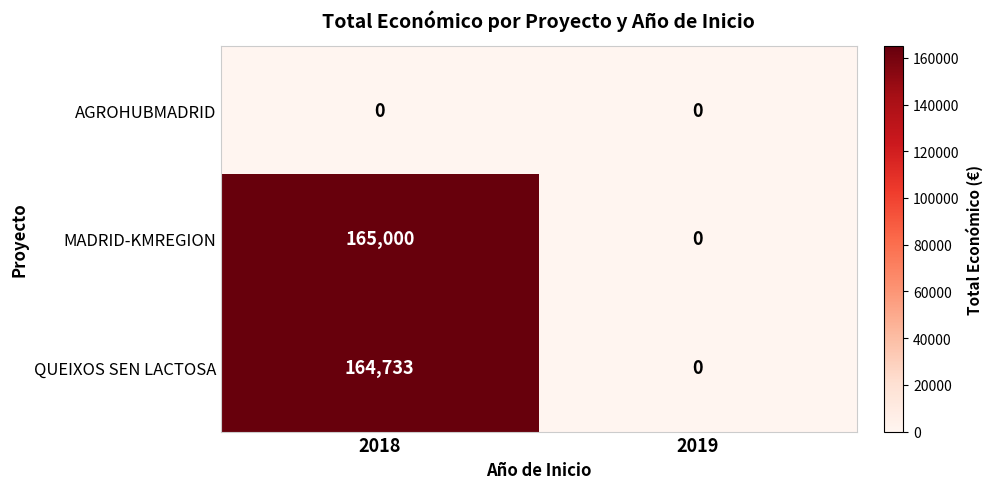

Reading right to left, transcribe all the data shown in this chart.

AGROHUBMADRID: 2019=0	2018=0
MADRID-KMREGION: 2019=0	2018=165000
QUEIXOS SEN LACTOSA: 2019=0	2018=164733